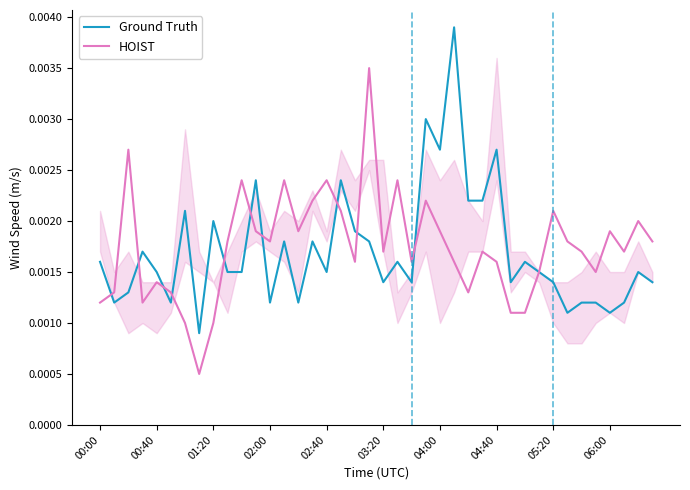

Is it true that Ground Truth equals 0.0 at 23?

True